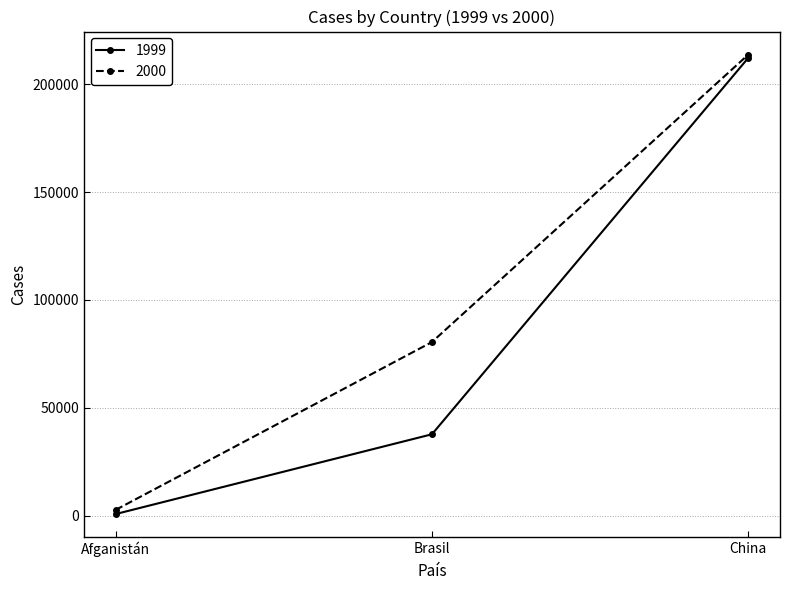

What are all the series names shown in the legend?

1999, 2000